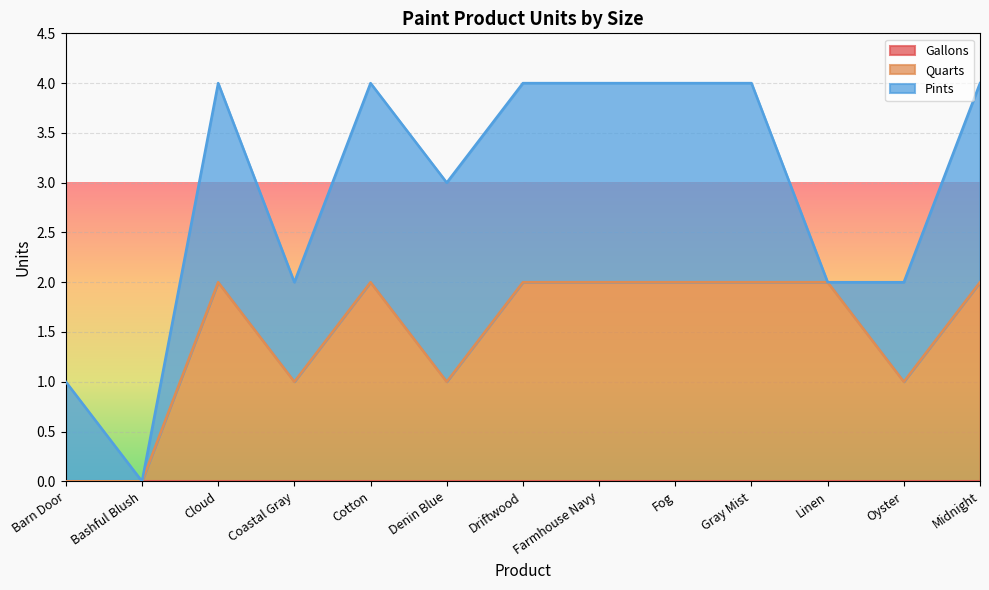

True or false: Quarts and Pints intersect in this chart.

False